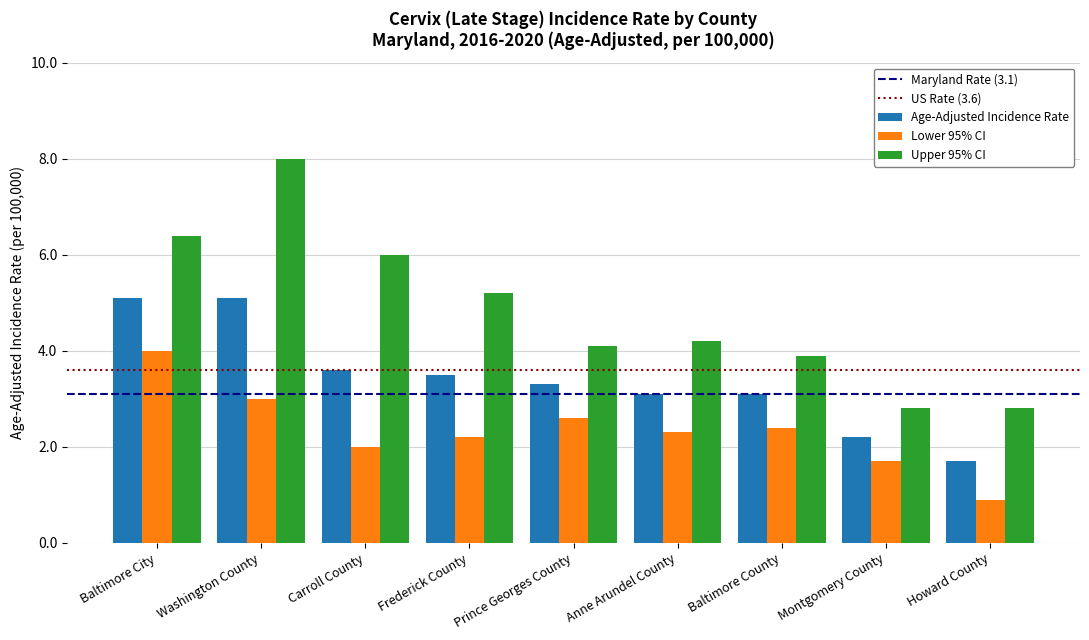

Reading right to left, what are all the values shown in this chart?

Age-Adjusted Incidence Rate: Howard County=1.7	Montgomery County=2.2	Baltimore County=3.1	Anne Arundel County=3.1	Prince Georges County=3.3	Frederick County=3.5	Carroll County=3.6	Washington County=5.1	Baltimore City=5.1
Lower 95% CI: Howard County=0.9	Montgomery County=1.7	Baltimore County=2.4	Anne Arundel County=2.3	Prince Georges County=2.6	Frederick County=2.2	Carroll County=2.0	Washington County=3.0	Baltimore City=4.0
Upper 95% CI: Howard County=2.8	Montgomery County=2.8	Baltimore County=3.9	Anne Arundel County=4.2	Prince Georges County=4.1	Frederick County=5.2	Carroll County=6.0	Washington County=8.0	Baltimore City=6.4